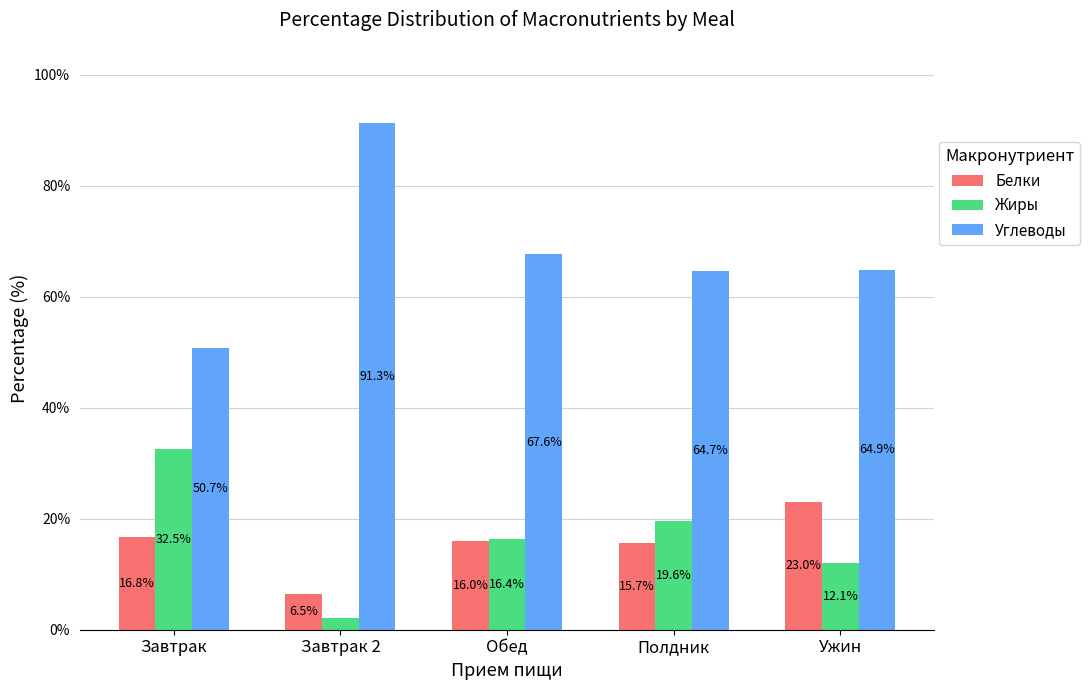

What is the sum of the Жиры values at Ужин and Обед?

28.4